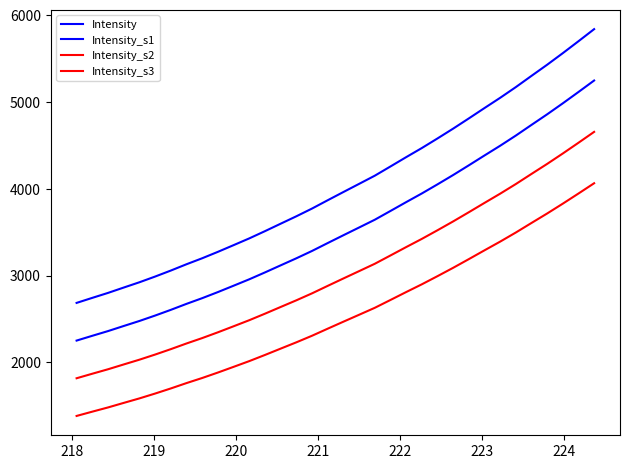

Reading left to right, what are all the values shown in this chart?

Intensity: 2684.7	2742.7	2799.8	2861.4	2922.4	2988.1	3057.3	3130.1	3199.1	3273.0	3350.1	3428.0	3511.4	3597.2	3682.7	3771.9	3867.7	3962.3	4056.1	4150.3	4256.7	4363.8	4468.9	4579.5	4692.8	4810.4	4929.9	5048.0	5171.3	5300.9	5429.3	5562.7	5700.0	5839.5
Intensity_s1: 2250.4	2305.6	2359.8	2418.4	2476.2	2538.7	2604.4	2673.5	2739.1	2809.3	2882.6	2956.6	3035.8	3117.4	3198.5	3283.3	3374.3	3464.2	3553.3	3642.8	3743.9	3845.6	3945.5	4050.5	4158.1	4269.9	4383.4	4495.6	4612.8	4735.8	4857.8	4984.6	5115.0	5247.5
Intensity_s2: 1816.2	1868.4	1919.8	1975.3	2030.1	2089.3	2151.6	2217.0	2279.2	2345.7	2415.1	2485.2	2560.3	2637.5	2714.4	2794.7	2880.9	2966.1	3050.5	3135.2	3231.0	3327.4	3422.0	3521.5	3623.5	3729.3	3836.9	3943.2	4054.2	4170.8	4286.3	4406.4	4530.0	4655.5
Intensity_s3: 1382.0	1431.3	1479.8	1532.2	1584.0	1639.9	1698.7	1760.5	1819.2	1882.0	1947.6	2013.8	2084.7	2157.7	2230.3	2306.1	2387.5	2468.0	2547.7	2627.7	2718.2	2809.3	2898.6	2992.6	3088.9	3188.8	3290.4	3390.8	3495.6	3605.7	3714.9	3828.3	3945.0	4063.6